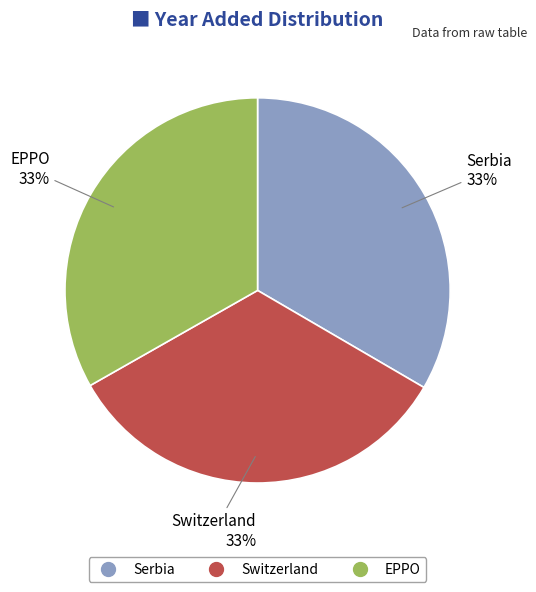

Is it true that EPPO is 33% of the pie?

True